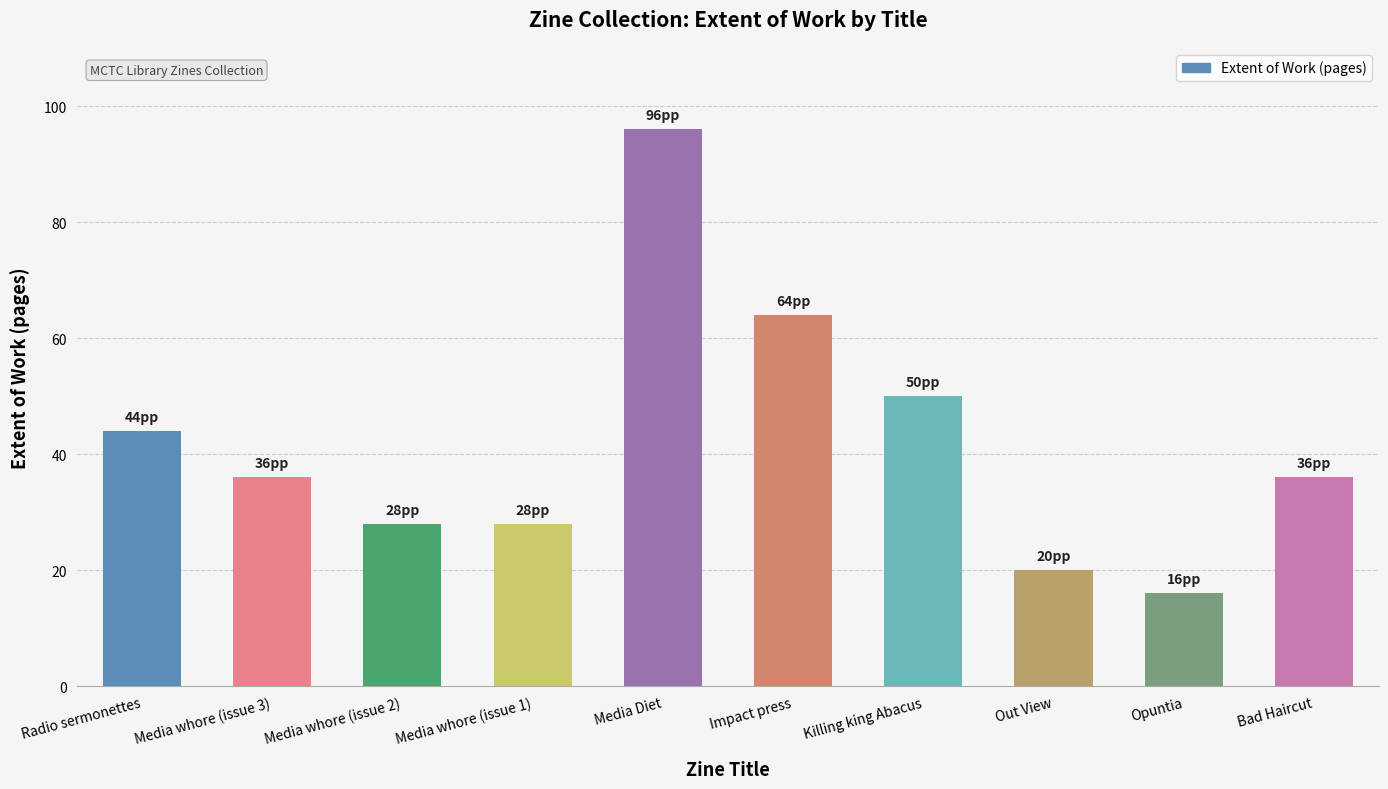

What is the minimum value shown in the chart?

16